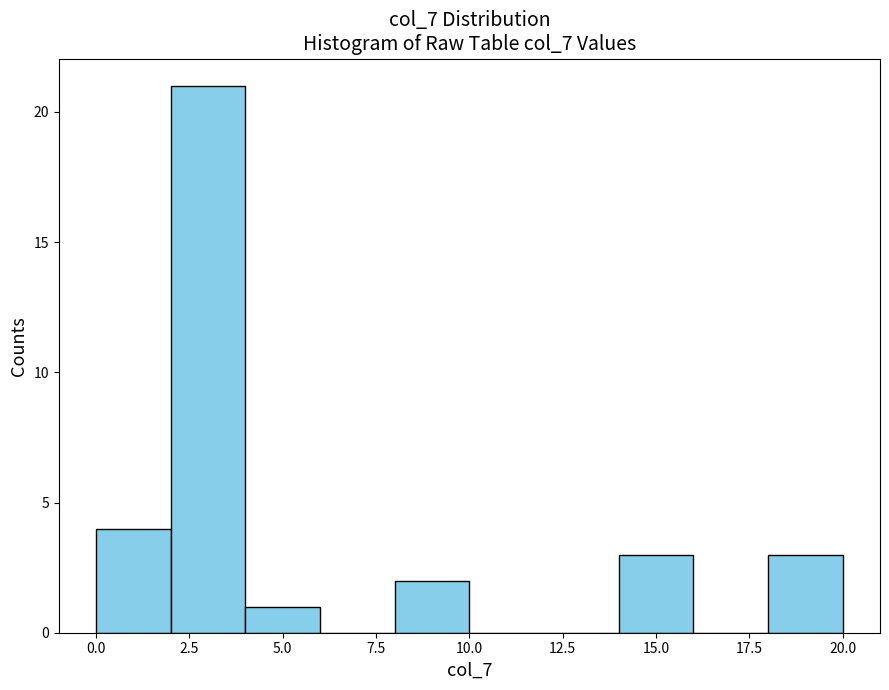

Reading left to right, transcribe this chart: for each bar, give the range it covers on the x-axis and its height. The values are not printed on the chart, so give them approximately, as read against the axis.

0 to 2: 4
2 to 4: 21
4 to 6: 1
6 to 8: 0
8 to 10: 2
10 to 12: 0
12 to 14: 0
14 to 16: 3
16 to 18: 0
18 to 20: 3